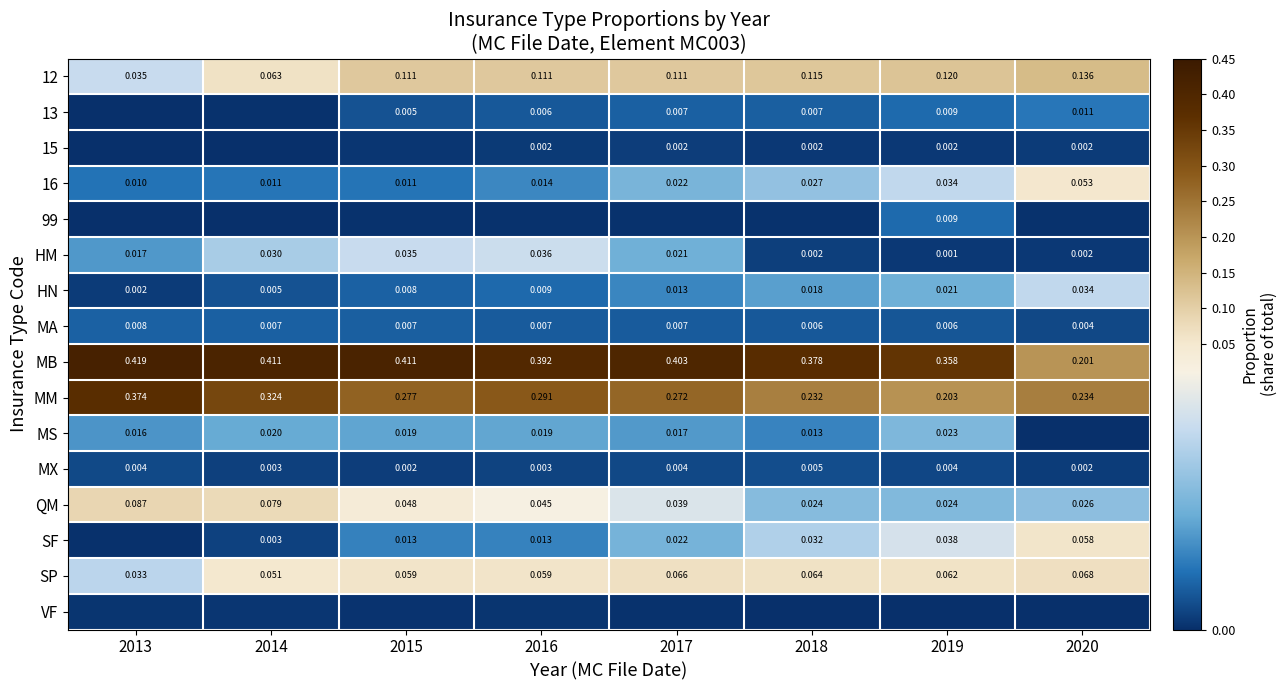

Count the MB values in the range 0 to 1.

8